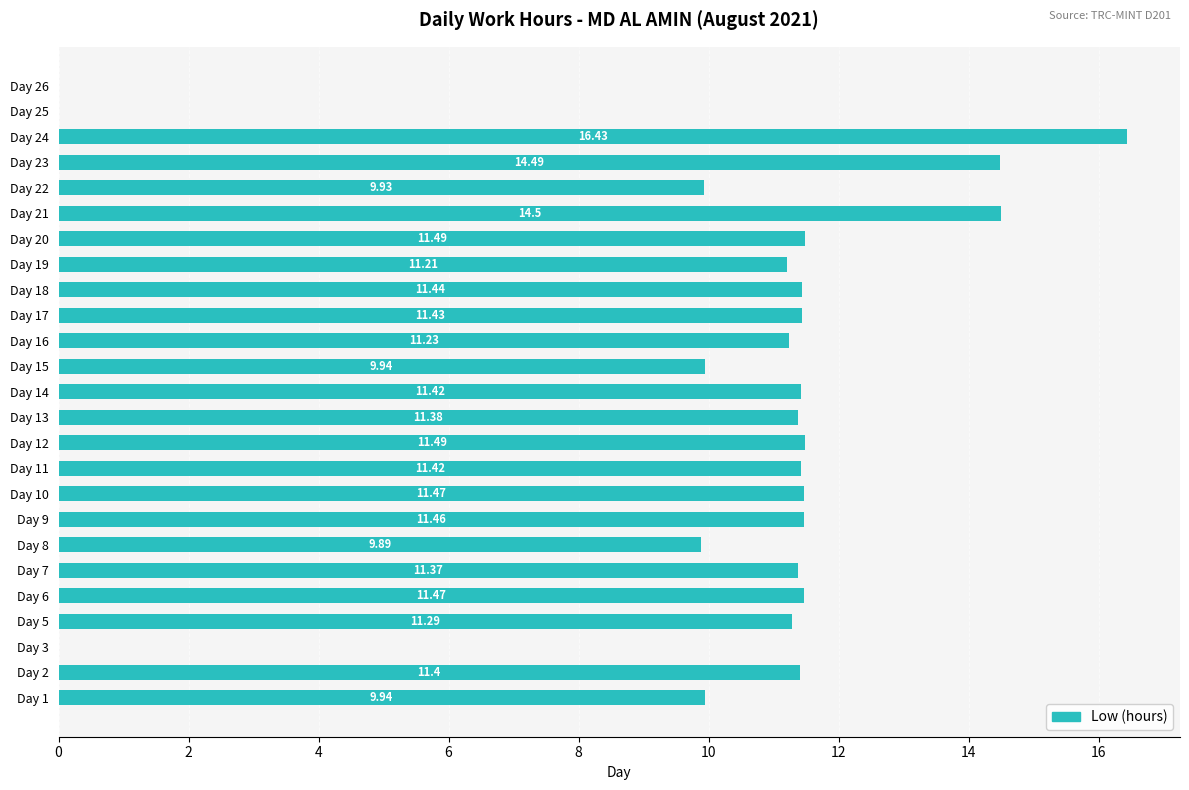

Which has a higher value, Day 24 or Day 9?

Day 24